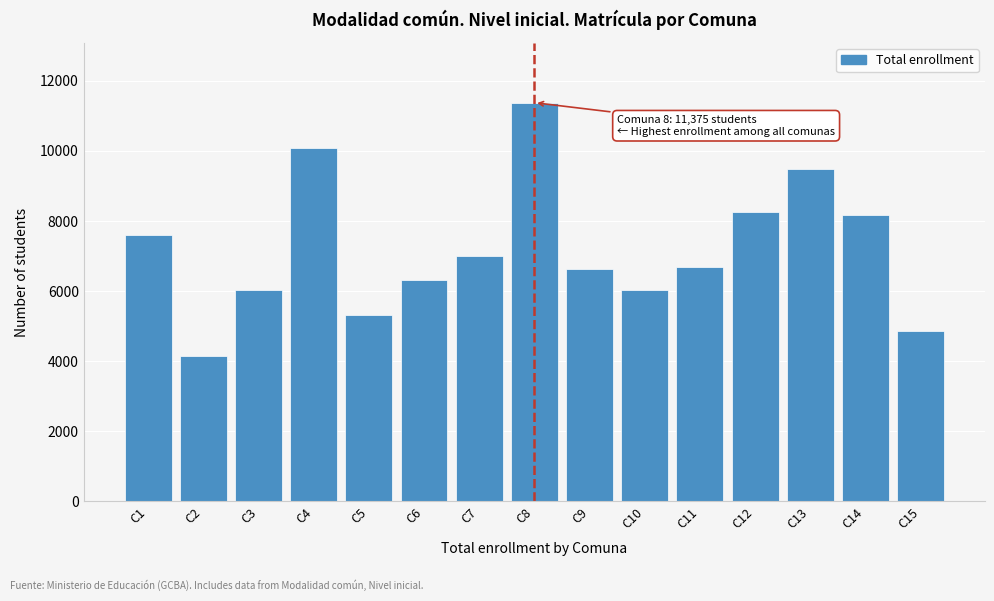

Is it true that the value at C3 is 9810?

False